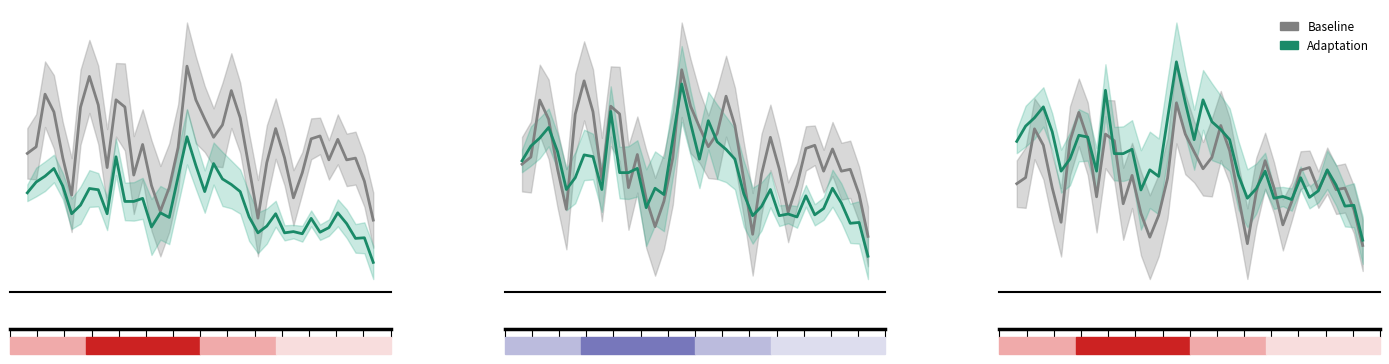

How many data points in Baseline are less than 20?

20